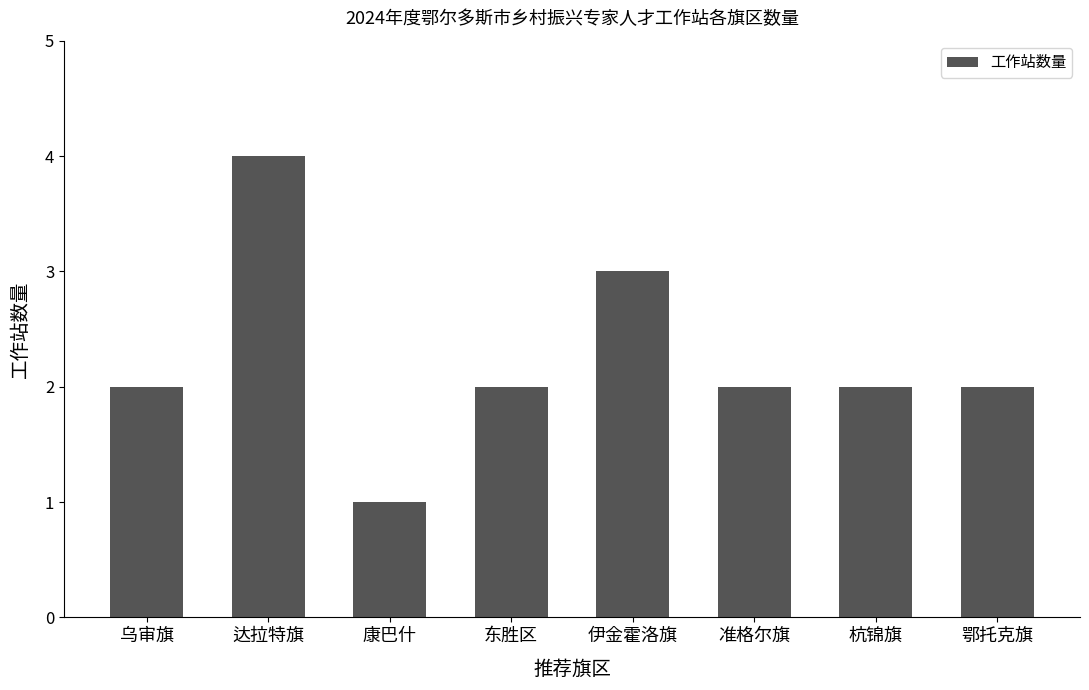

Reading right to left, extract all data points from this chart.

2	2	2	3	2	1	4	2